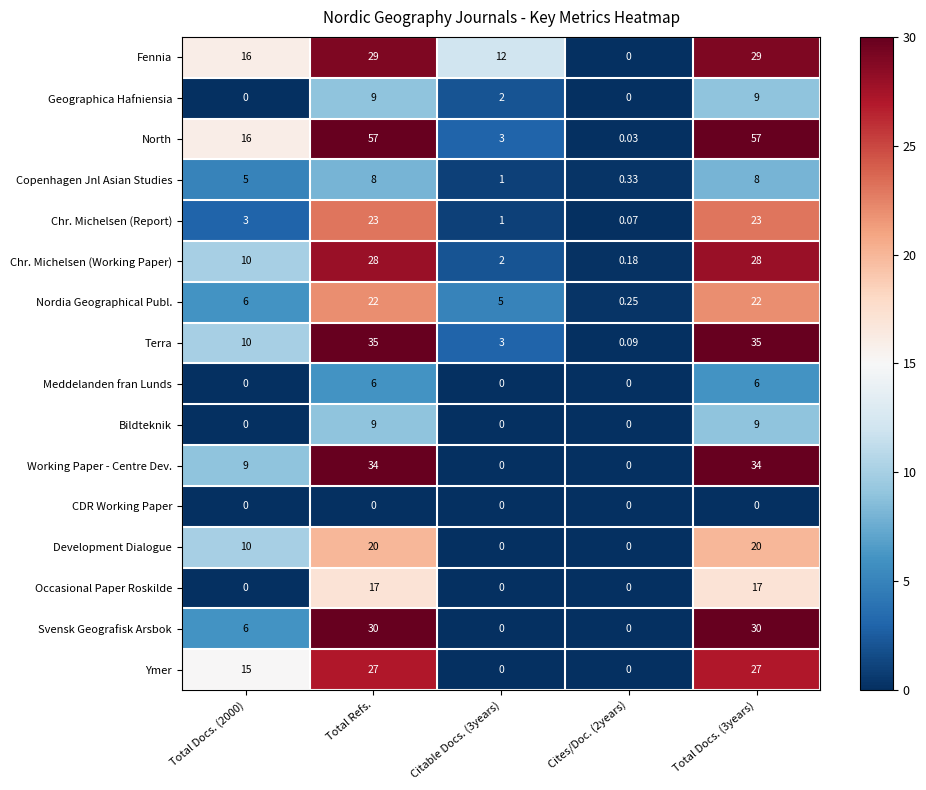

Which series has the widest spread of values?

North